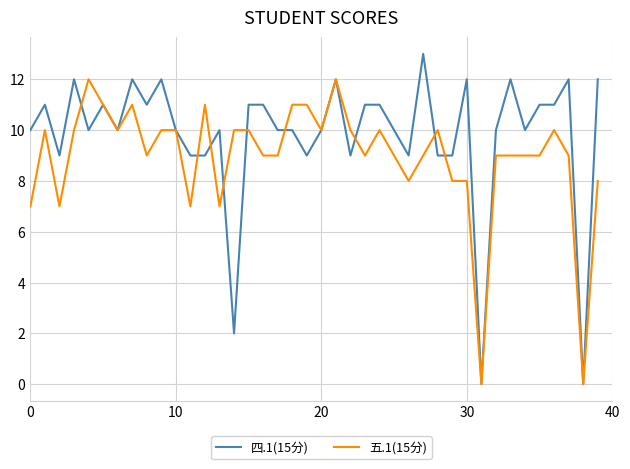

List the series in order of their peak value, highest first.

四.1(15分), 五.1(15分)